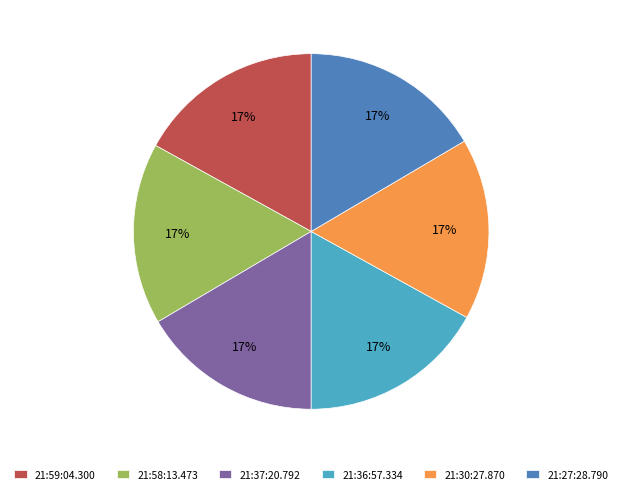

To the nearest percent, what is the combined percentage of 21:37:20.792 and 21:27:28.790?

33%